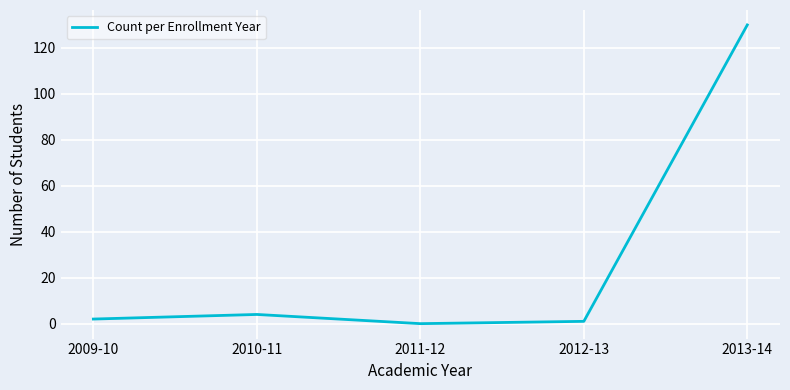

What is the change in value from 2009-10 to 2011-12?

-2